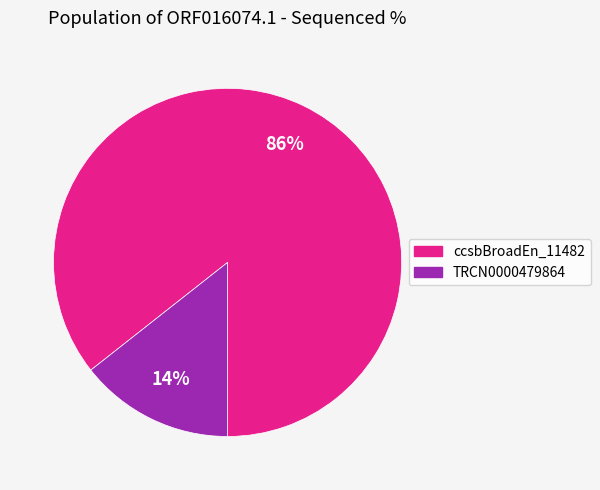

To the nearest percent, what is the average slice percentage?

50%